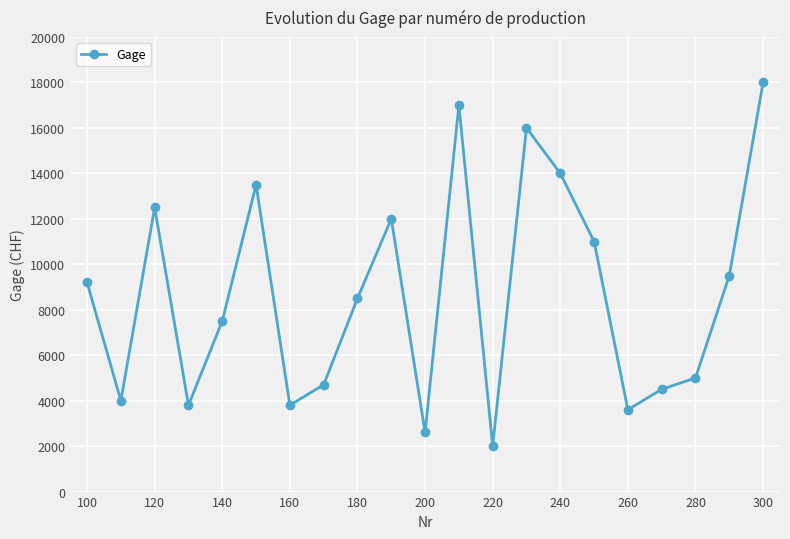

Does the chart have visible grid lines?

Yes